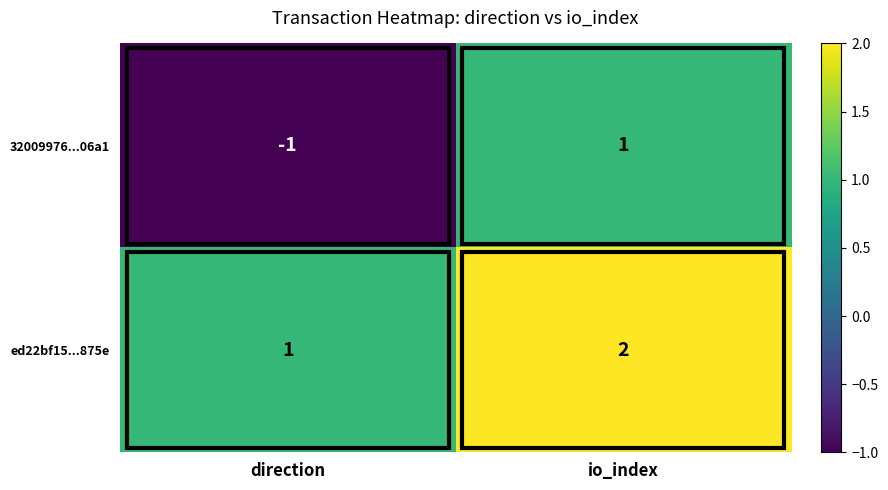

List the series in order of their peak value, highest first.

ed22bf15...875e, 32009976...06a1